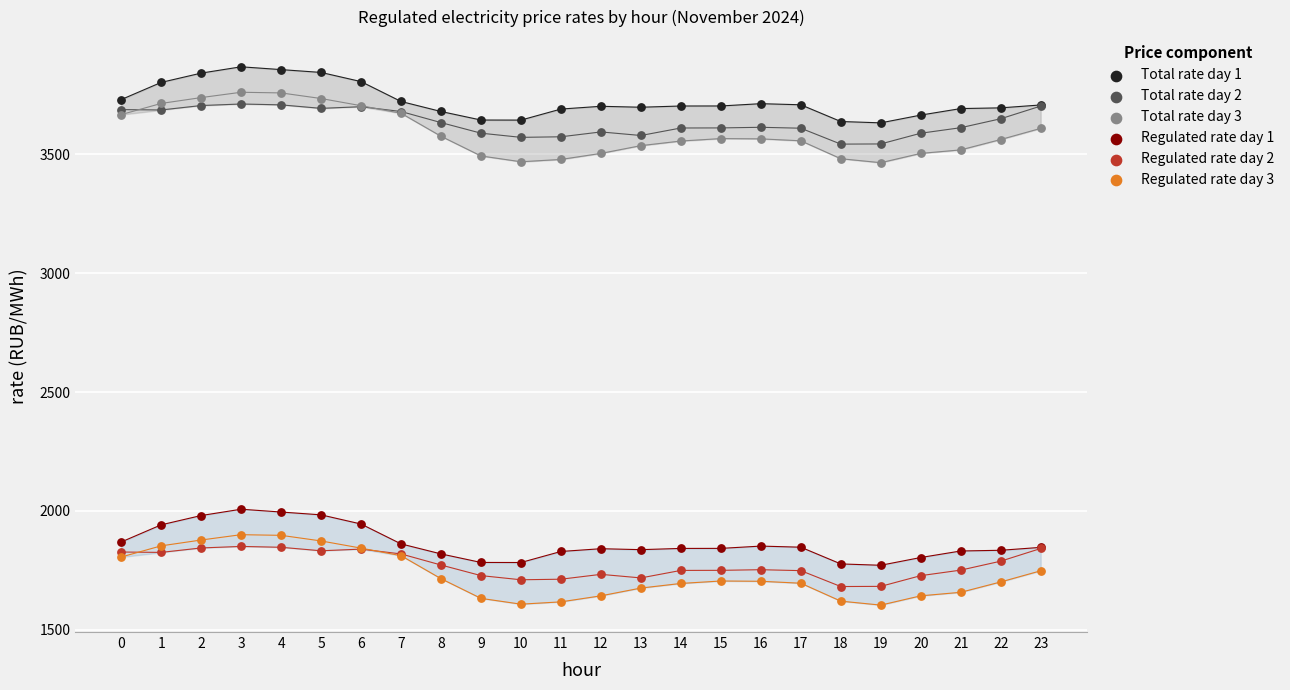

What are all the series names shown in the legend?

Total rate day 1, Total rate day 2, Total rate day 3, Regulated rate day 1, Regulated rate day 2, Regulated rate day 3